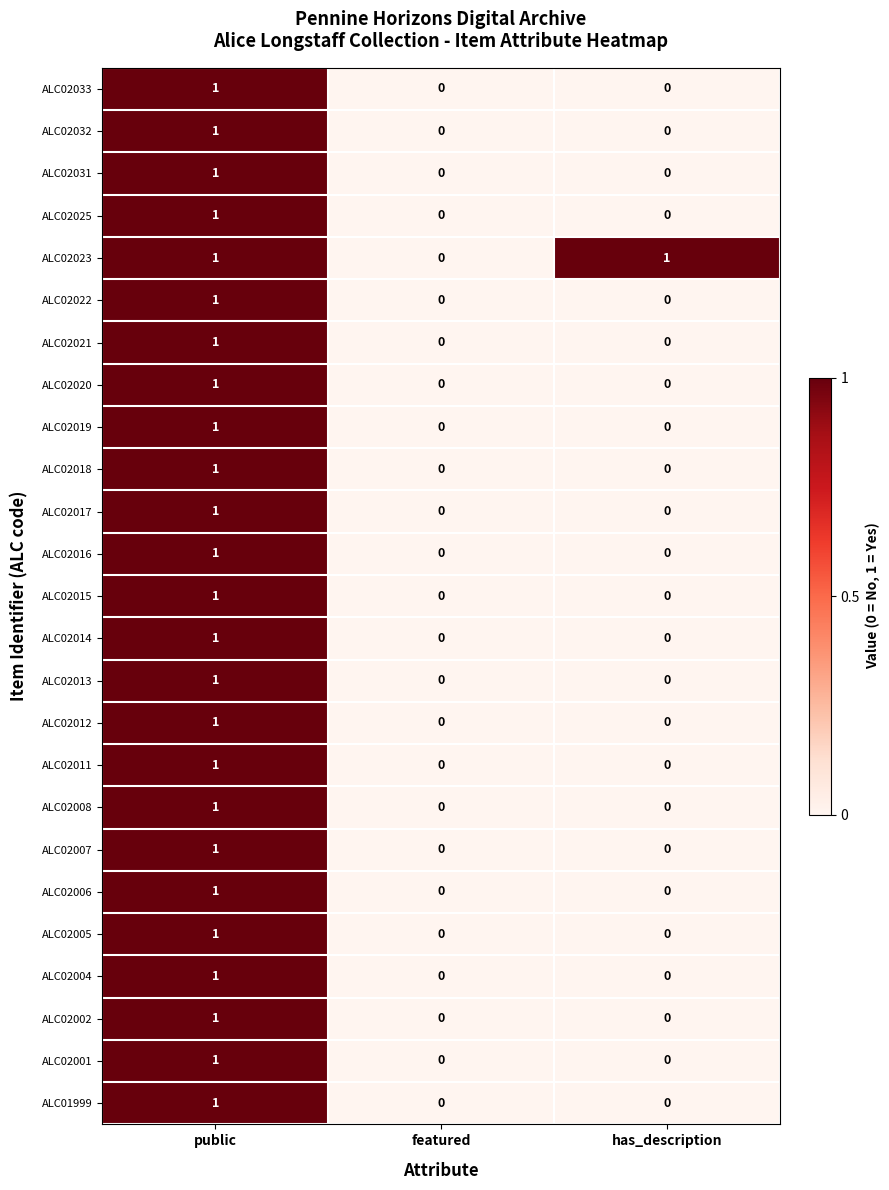

At which category is the sum across all series the highest?

public